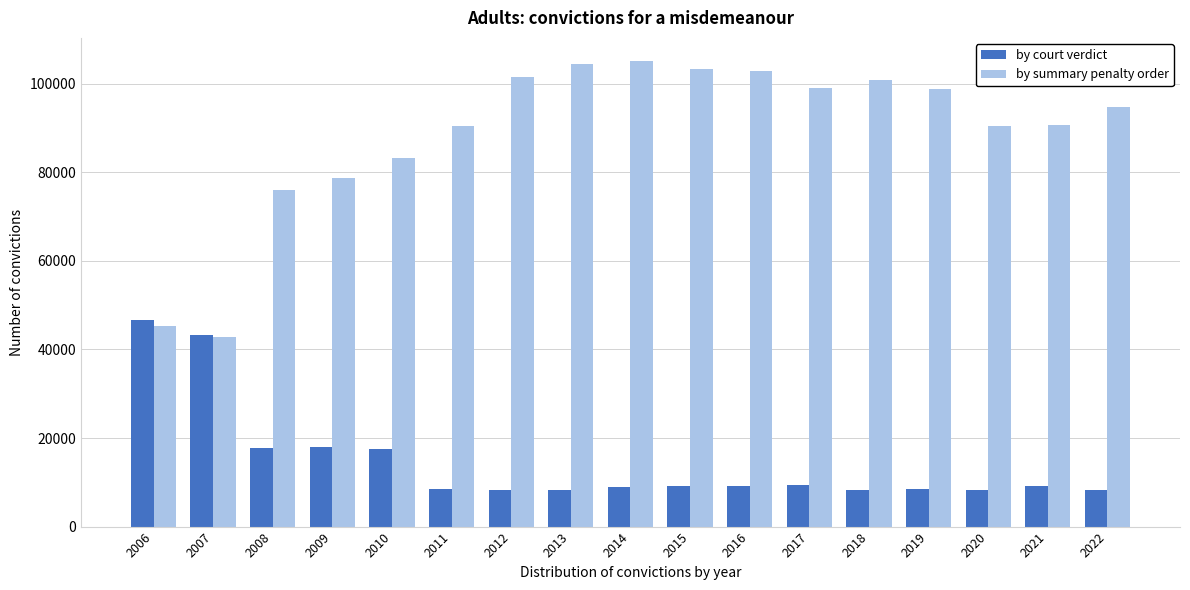

Which series has the largest total across all categories?

by summary penalty order